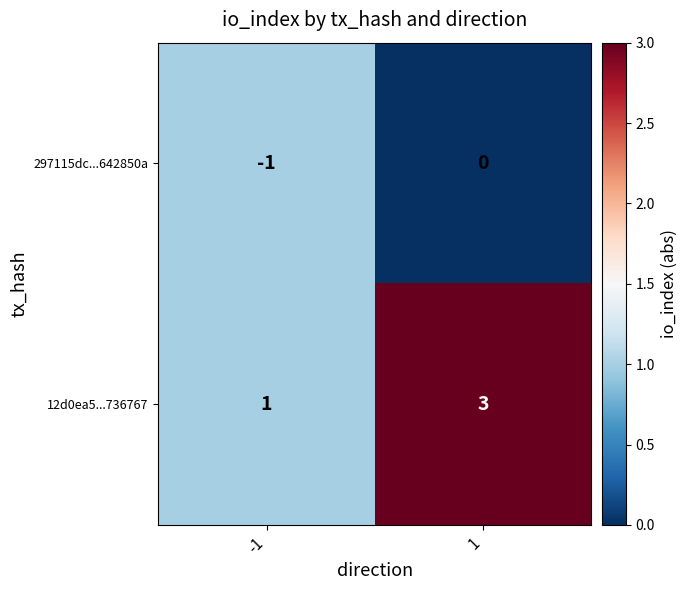

Is it true that 297115dc...642850a equals -2 at -1?

False